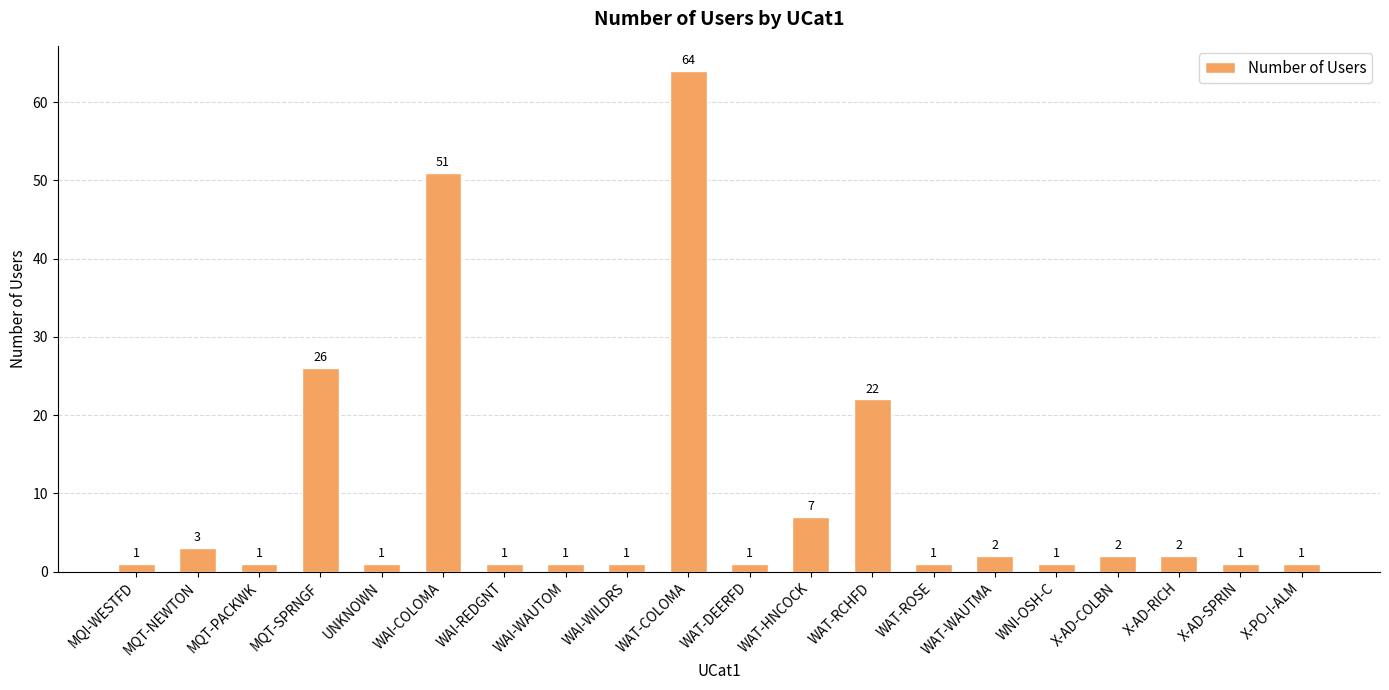

Does the chart contain any negative values?

No